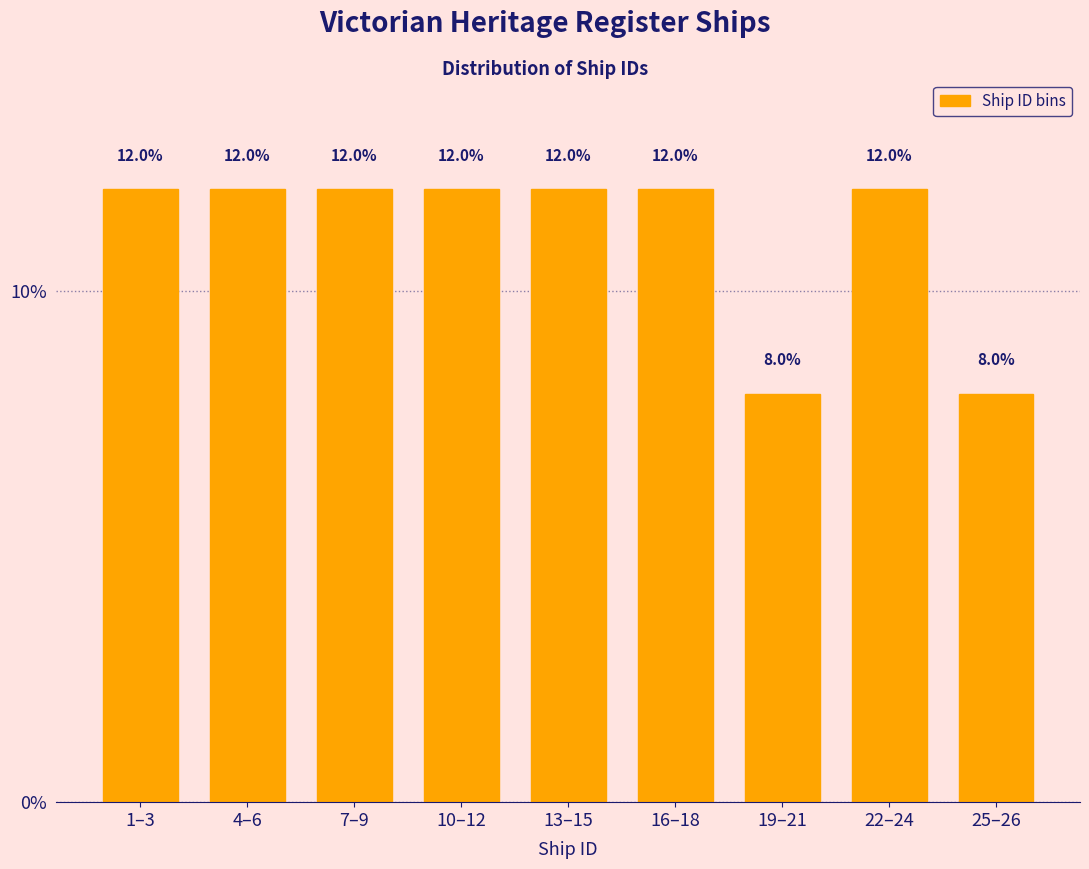

Reading left to right, transcribe all the data shown in this chart.

1–3=12	4–6=12	7–9=12	10–12=12	13–15=12	16–18=12	19–21=8	22–24=12	25–26=8